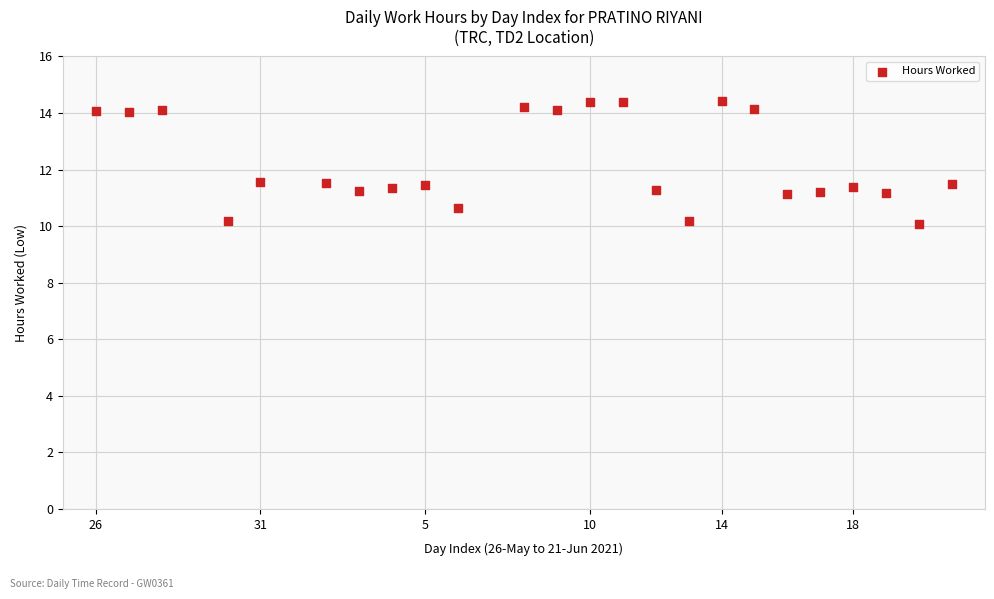

What is the range of X values (max minus min)?

26.0